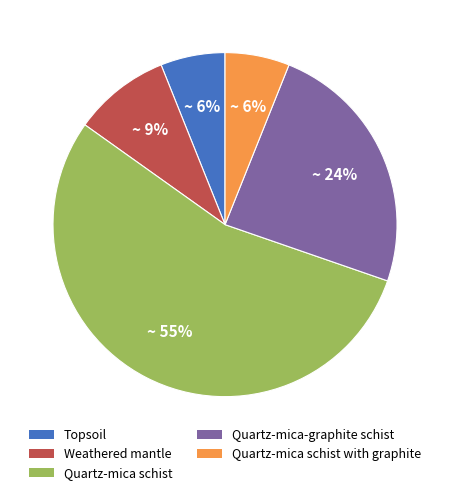

Is there any slice that represents more than half of the pie?

Yes